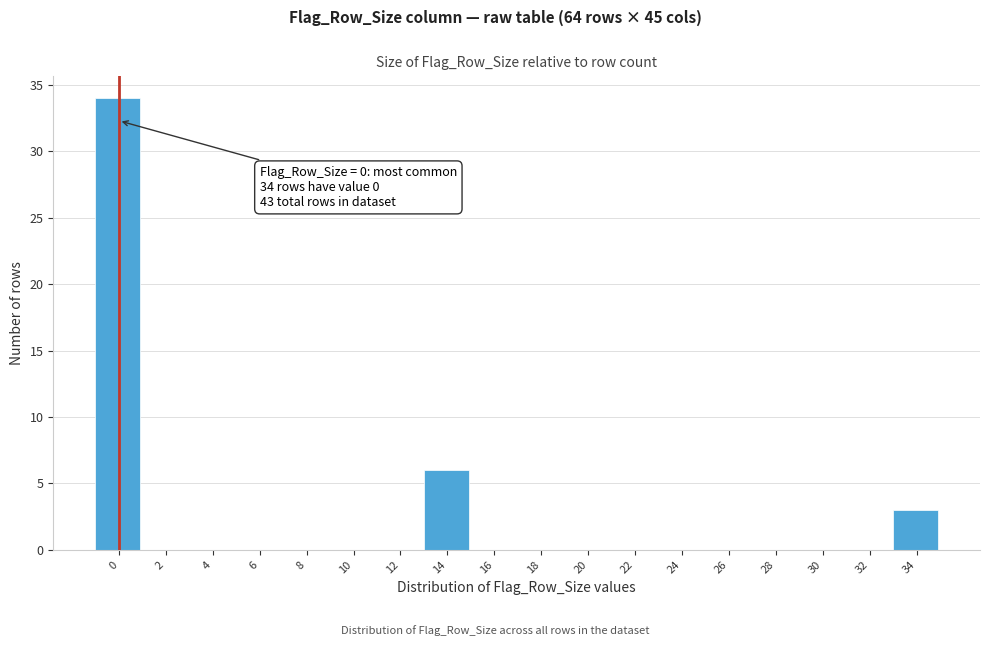

Reading right to left, what are all the values shown in this chart?

34=3	32=0	30=0	28=0	26=0	24=0	22=0	20=0	18=0	16=0	14=6	12=0	10=0	8=0	6=0	4=0	2=0	0=34